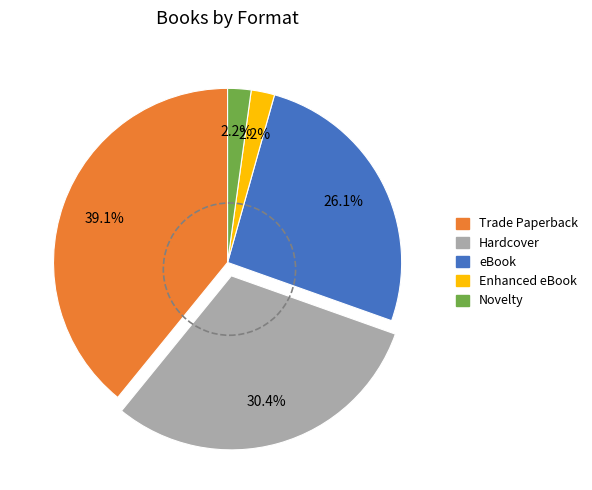

Does Trade Paperback account for over 50% of the chart?

No